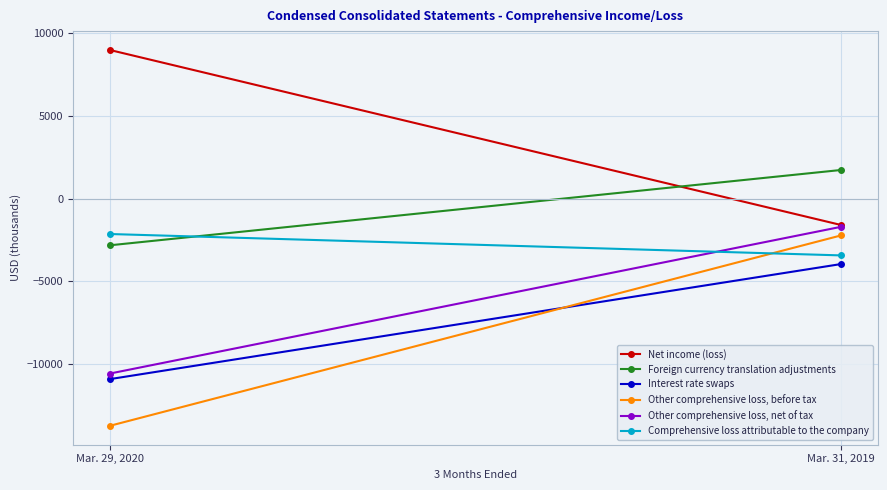

What is the maximum value shown in the chart?

8993